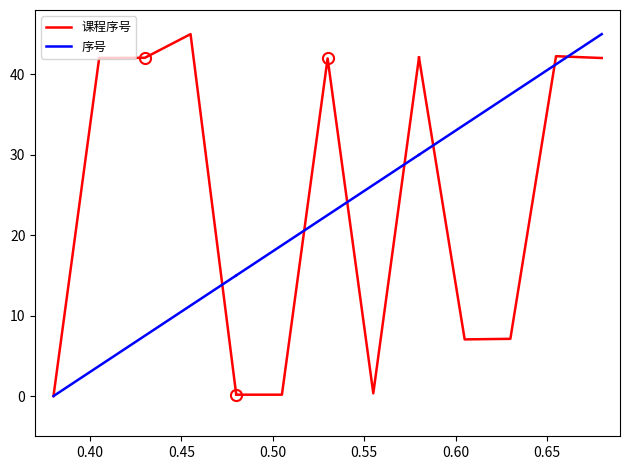

How many values in 序号 are above zero?

4